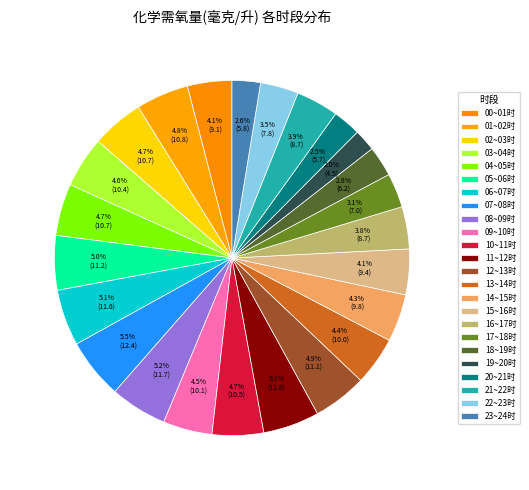

To the nearest percent, what is the combined percentage of 18~19时 and 08~09时?

8%